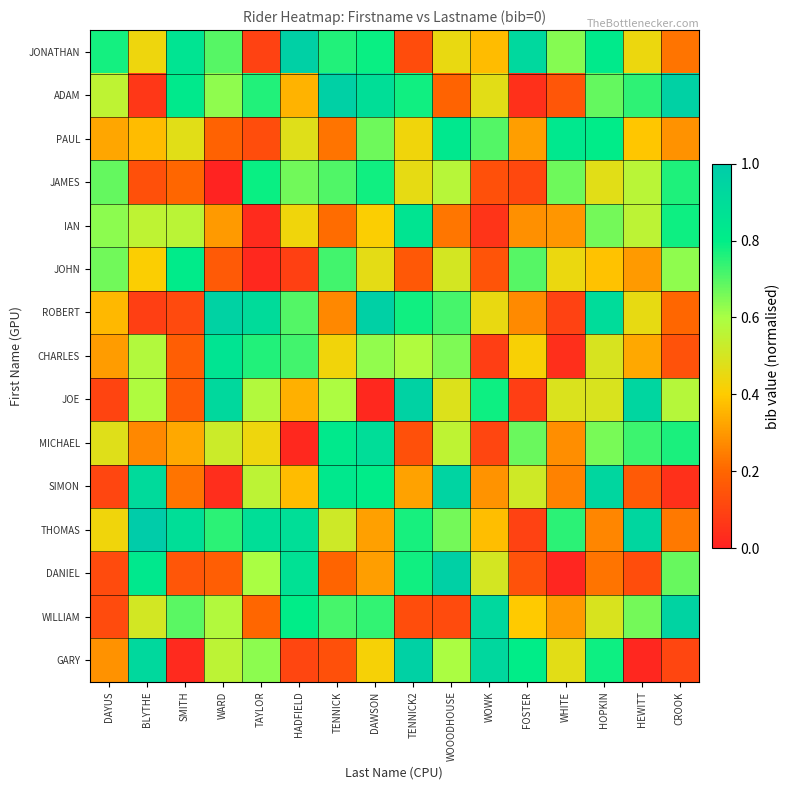

How many data points does each series have?

16